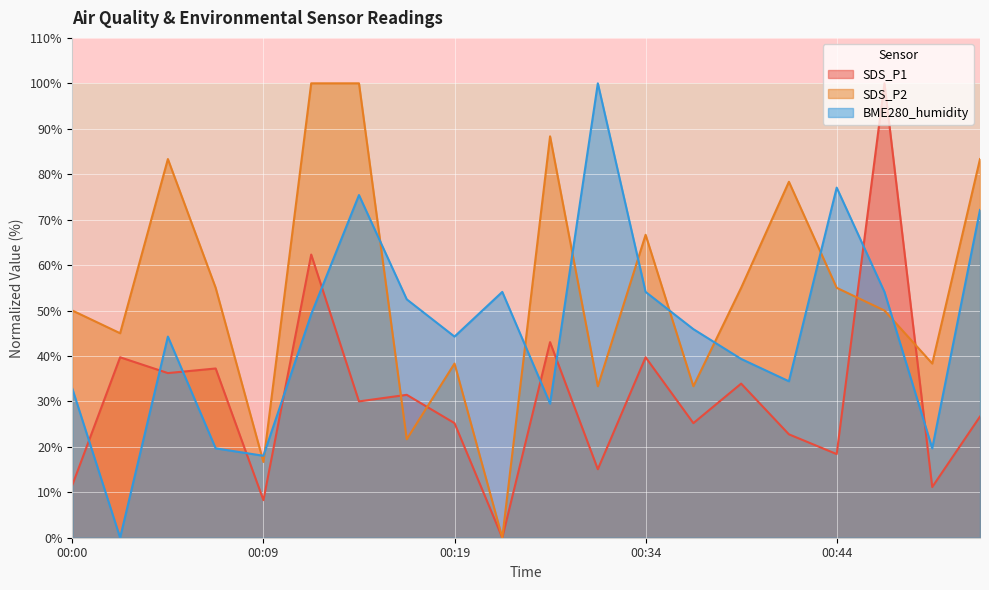

What is the value of the BME280_humidity point at the 16th from the left?

34.4